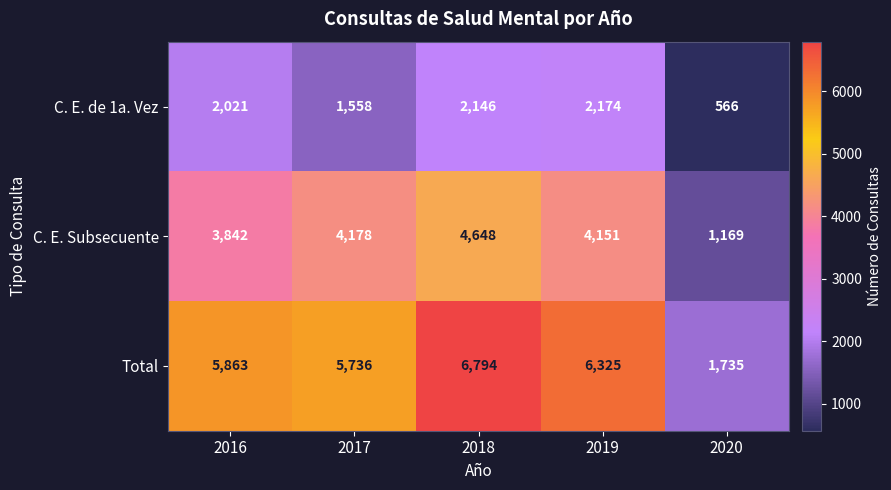

At 2016, list the series in order from largest to smallest.

Total, C. E. Subsecuente, C. E. de 1a. Vez